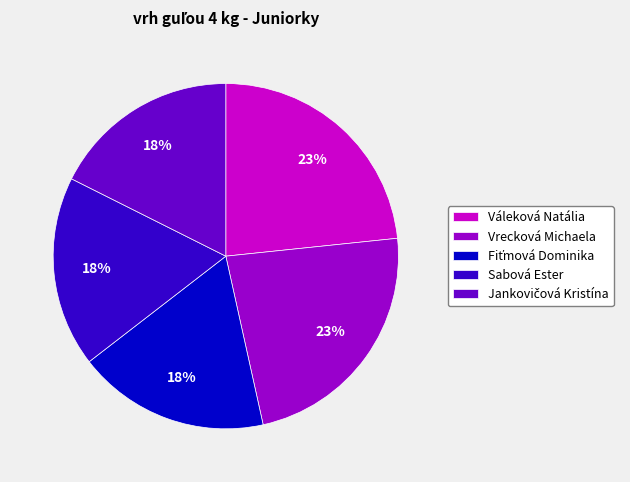

To the nearest percent, what is the average slice percentage?

20%